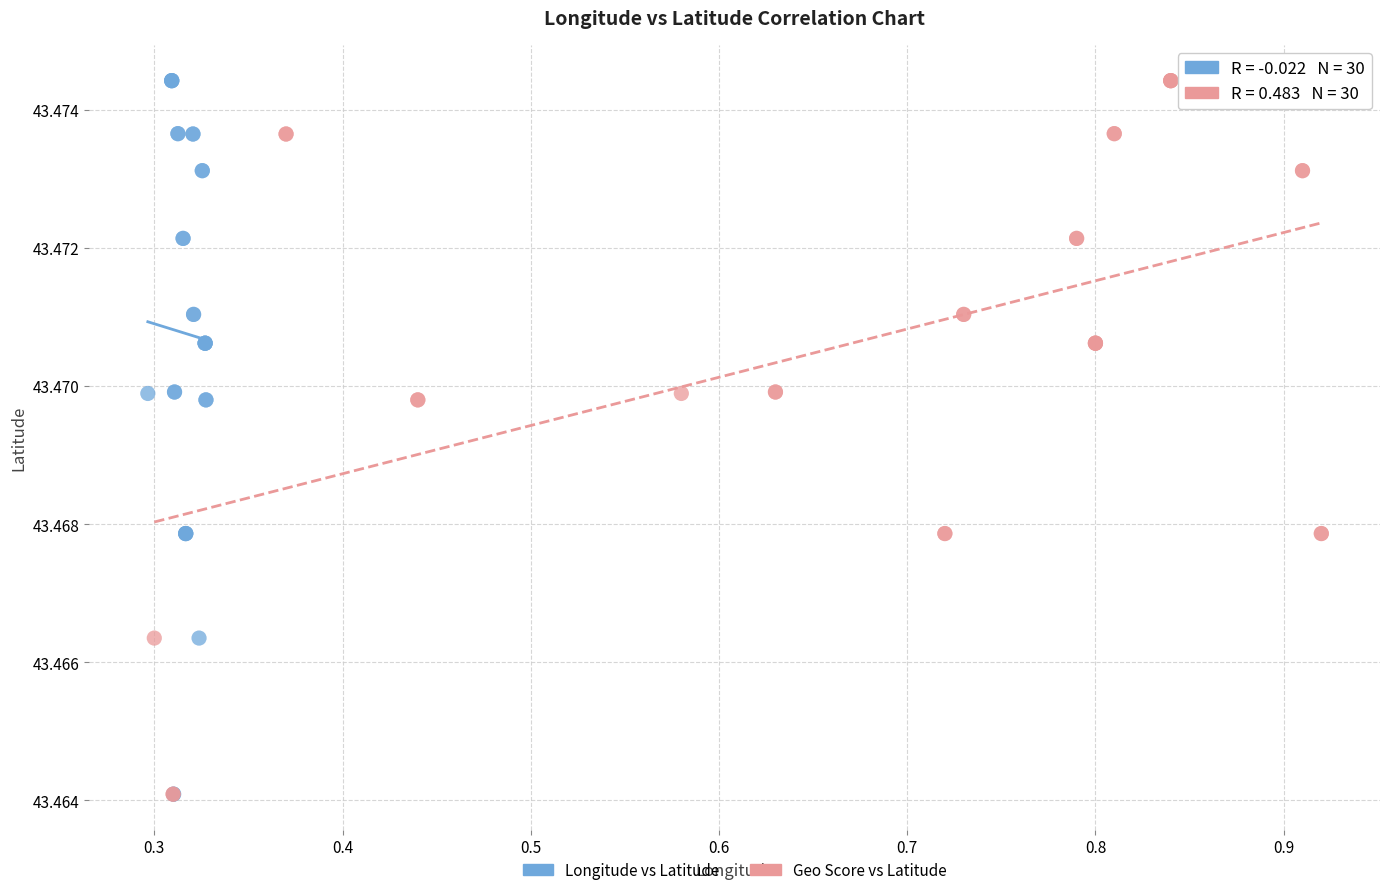

What are all the series names shown in the legend?

Longitude vs Latitude, Geo Score vs Latitude